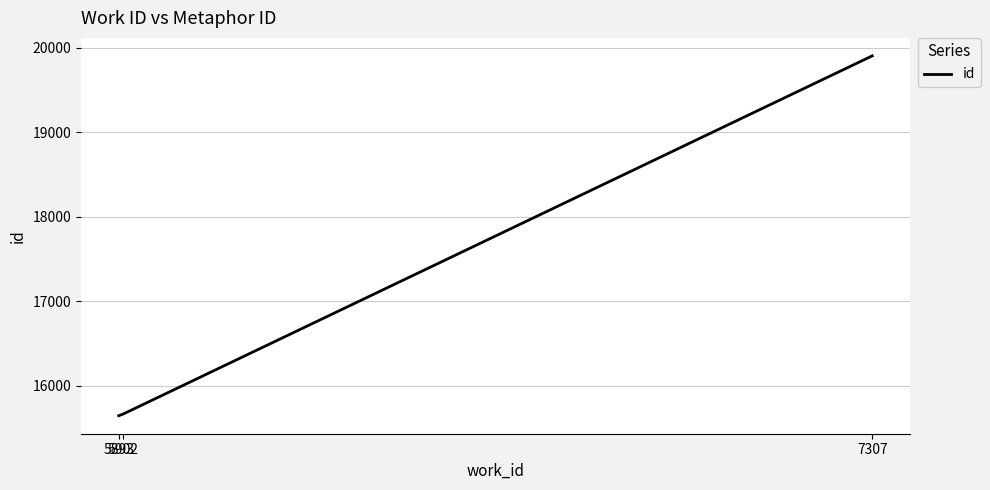

What is the difference between the maximum and minimum values?

4259